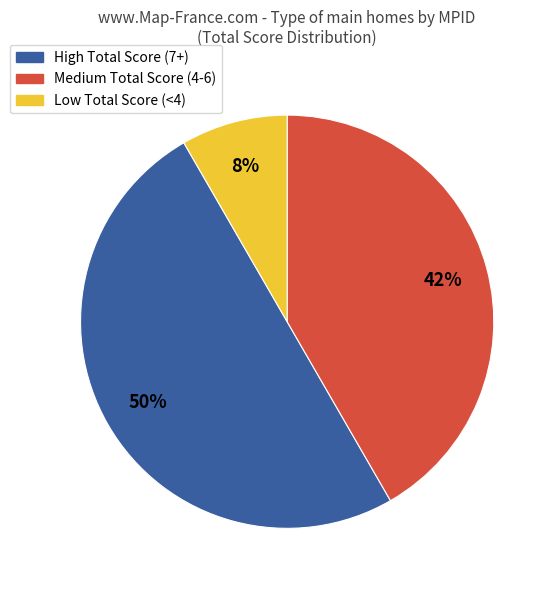

Count the number of slices in the pie.

3